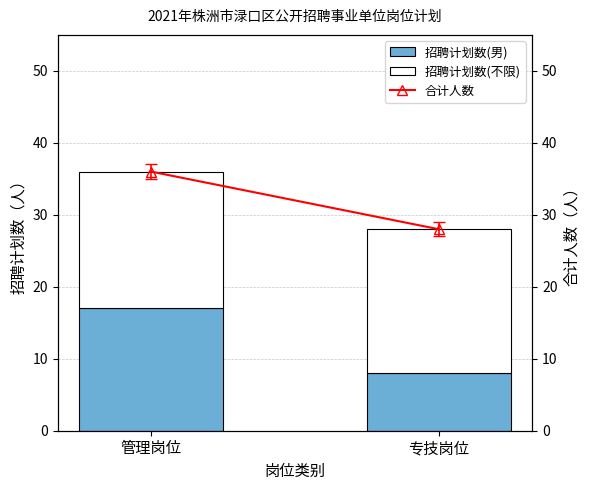

The value of 招聘计划数(男) at 专技岗位 is 8. True or false?

True